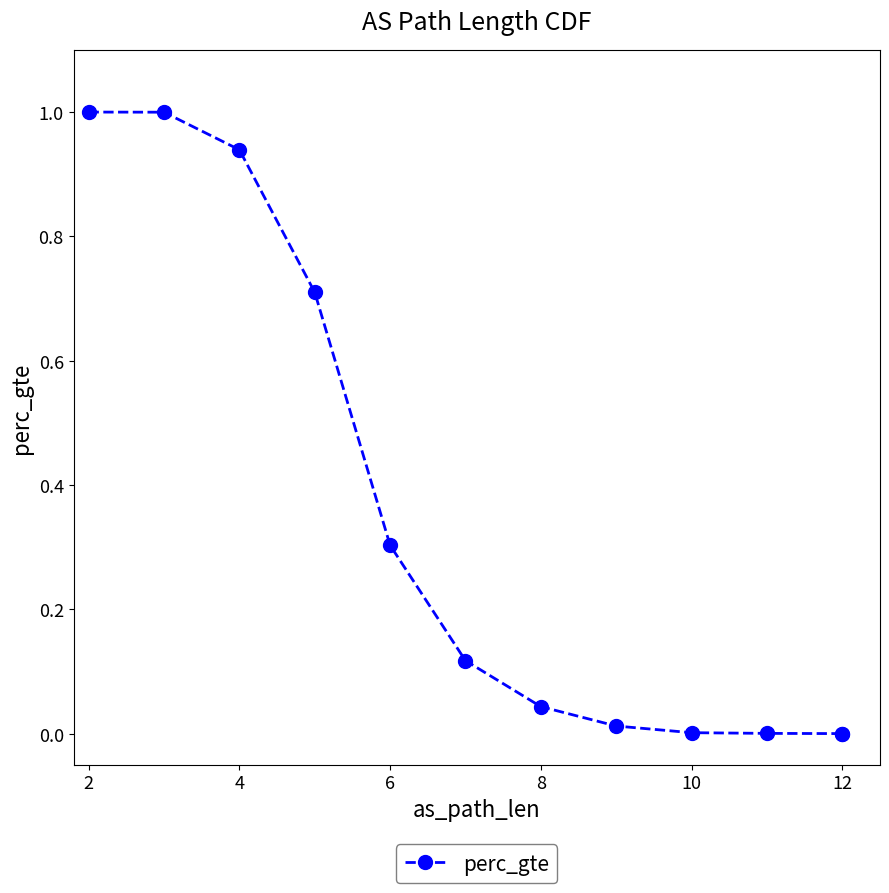

Which label corresponds to the smallest value in the chart?

12